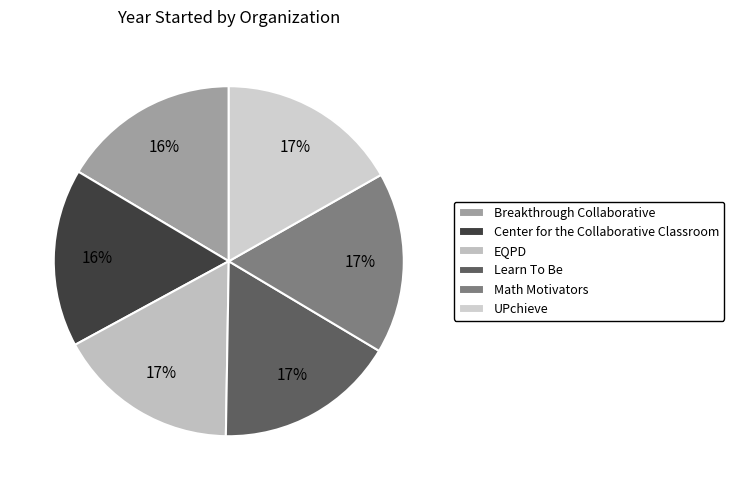

Which slice is the largest?

EQPD